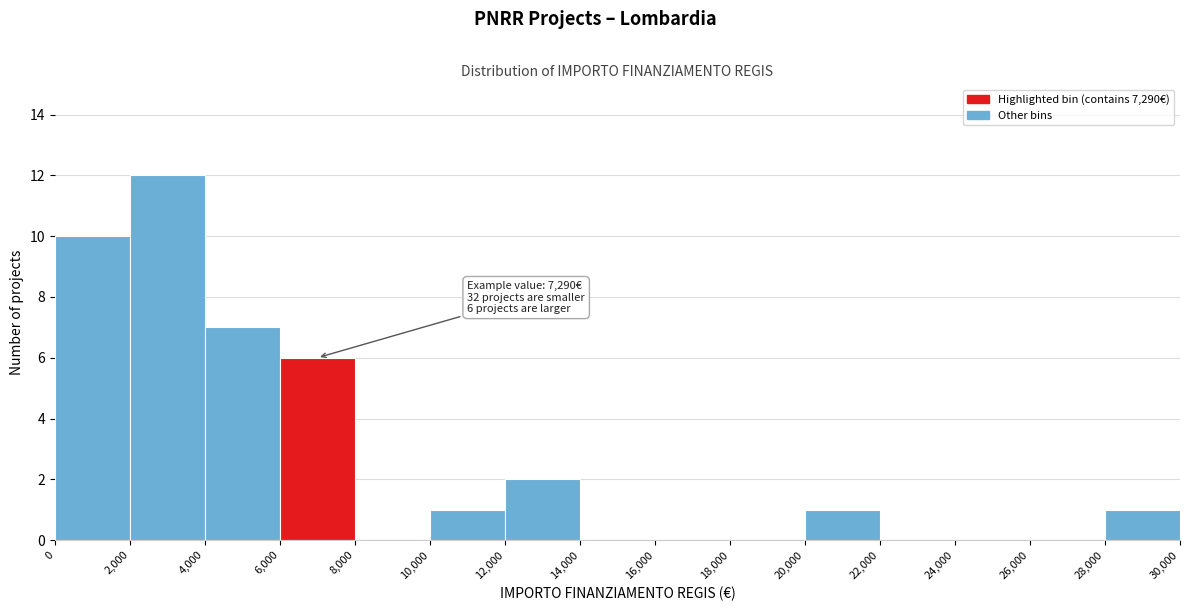

Which range on the x-axis has the tallest bar?

2,000 to 4,000